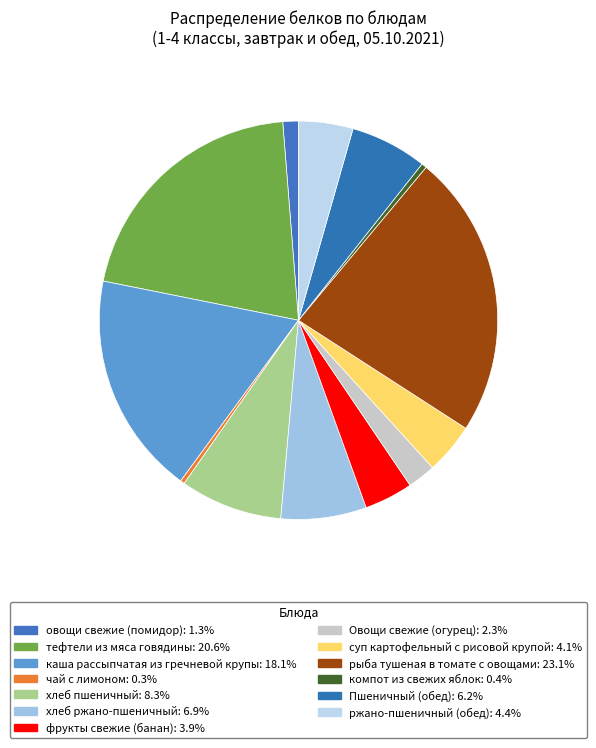

Between рыба тушеная в томате с овощами and чай с лимоном, which is larger?

рыба тушеная в томате с овощами